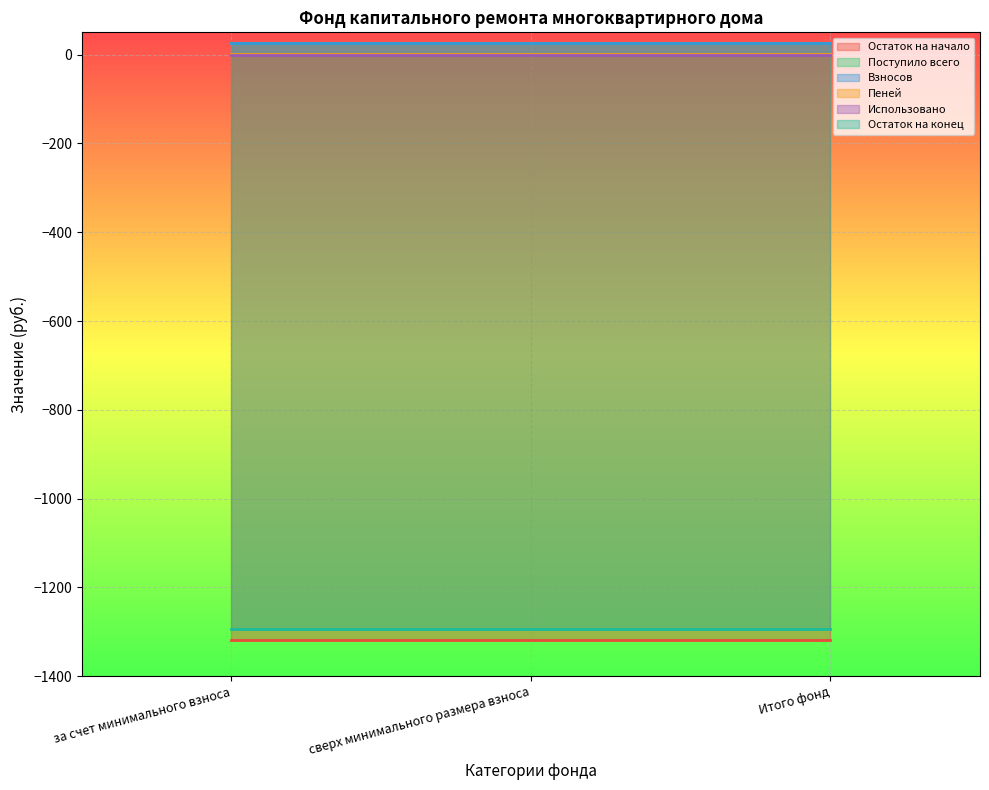

Which series has the largest range (max minus min)?

Остаток на начало